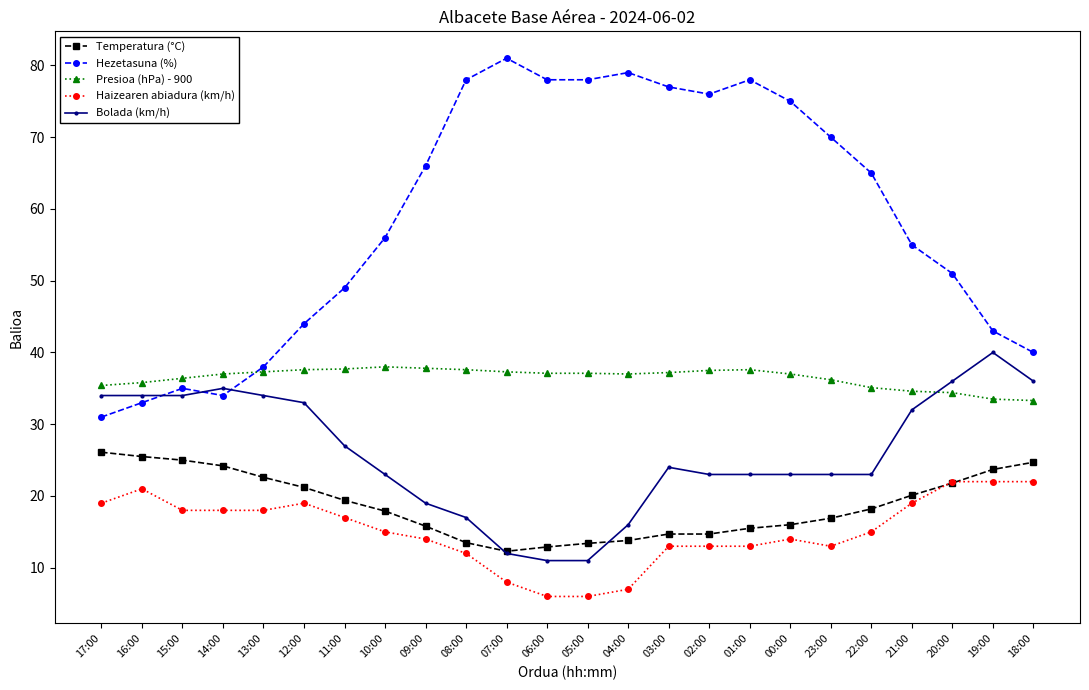

True or false: Bolada (km/h) and Hezetasuna (%) cross at least once.

True